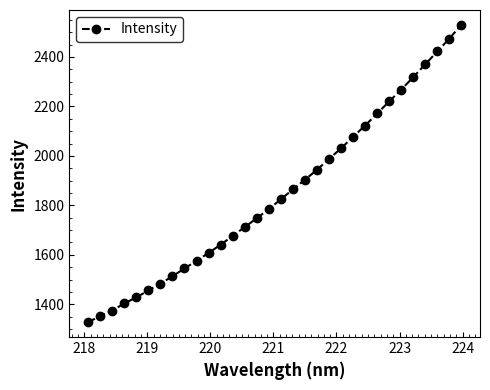

What is the value of the 19th point from the left?

1903.6